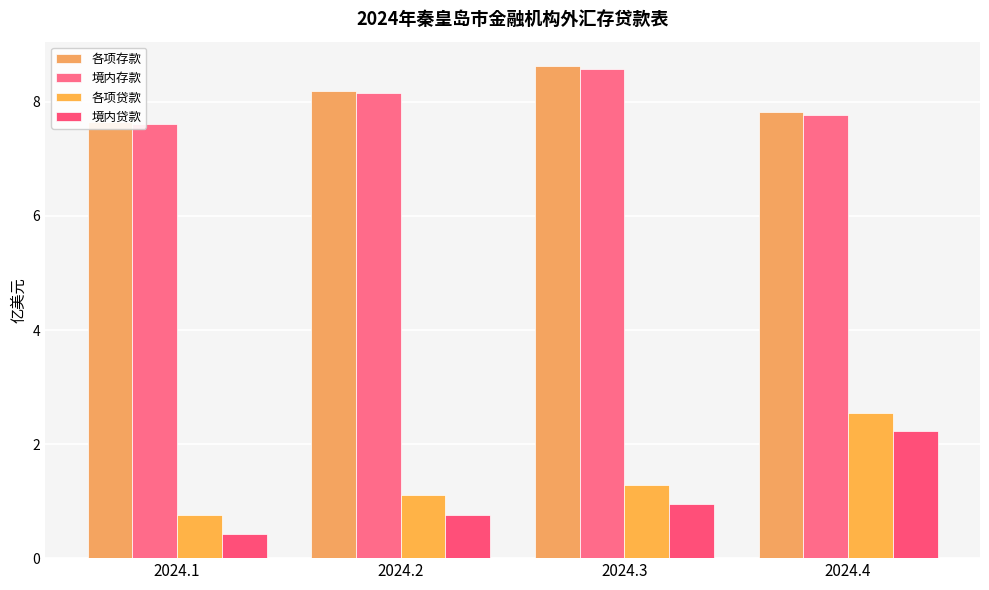

How many bars are there in each group?

4